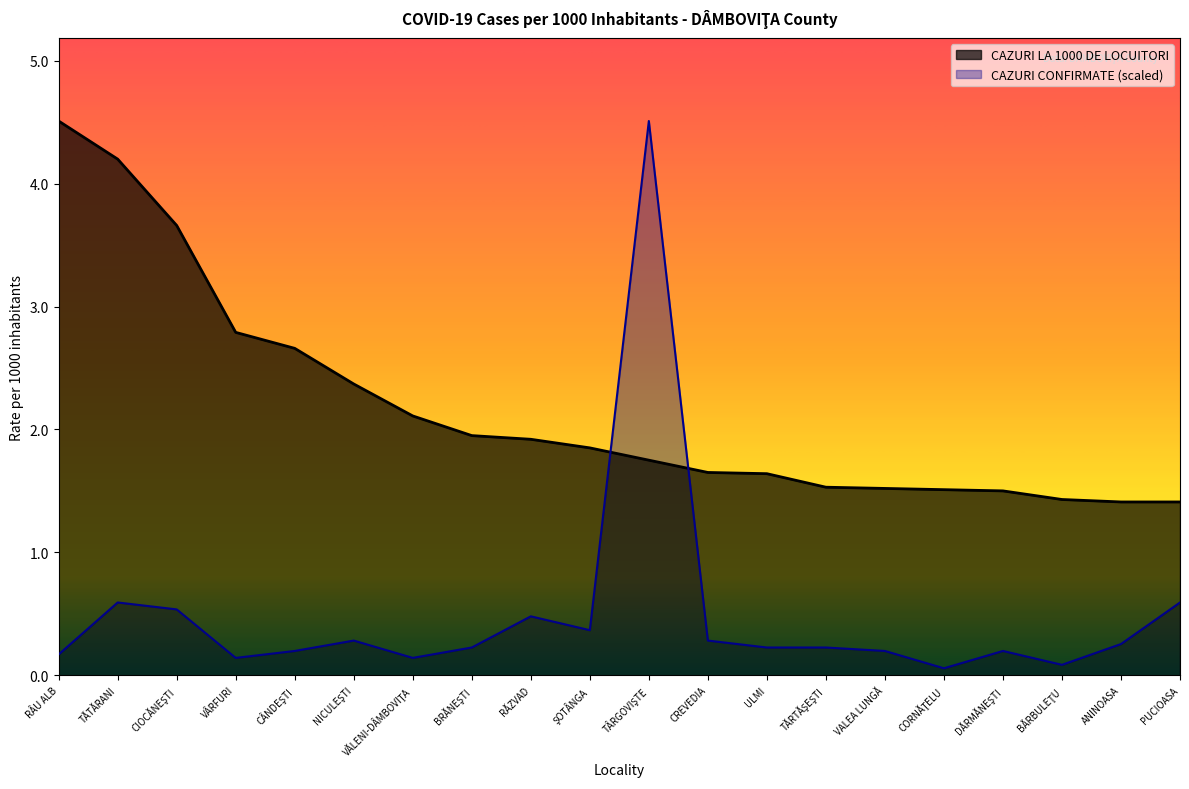

How many data points does each series have?

20